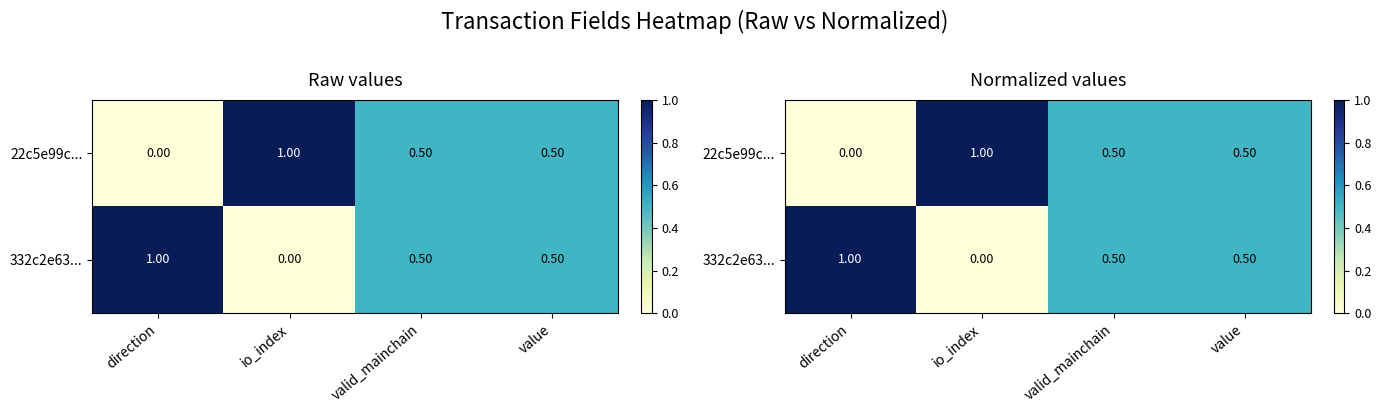

What is the difference between the 22c5e99c... values at io_index and value?

0.5